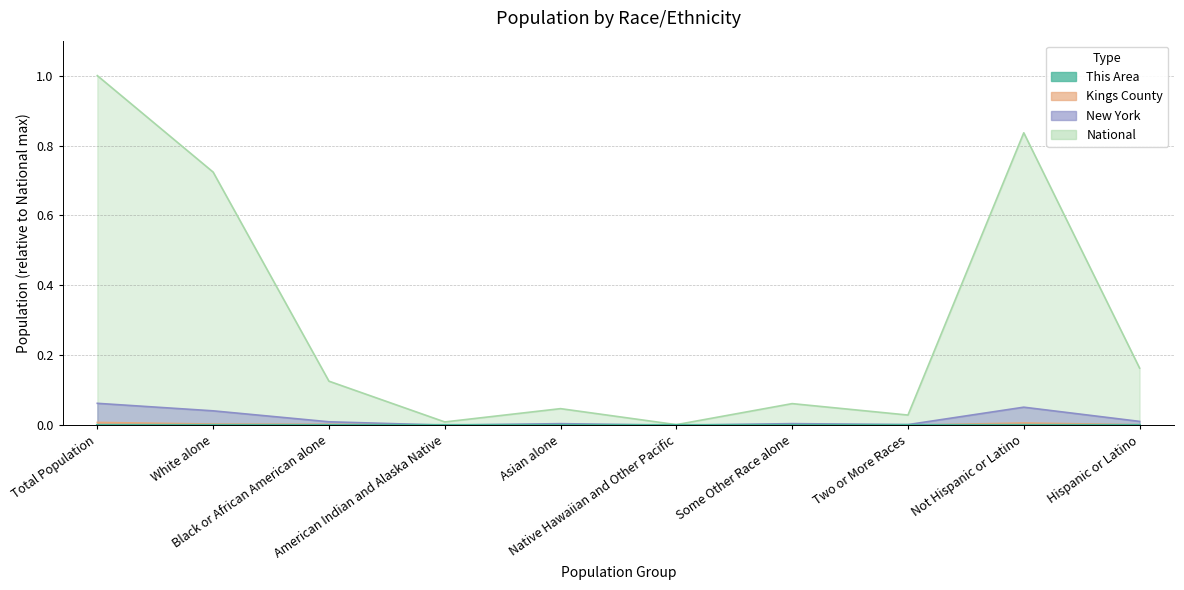

At Two or More Races, list the series in order from smallest to largest.

This Area, Kings County, New York, National